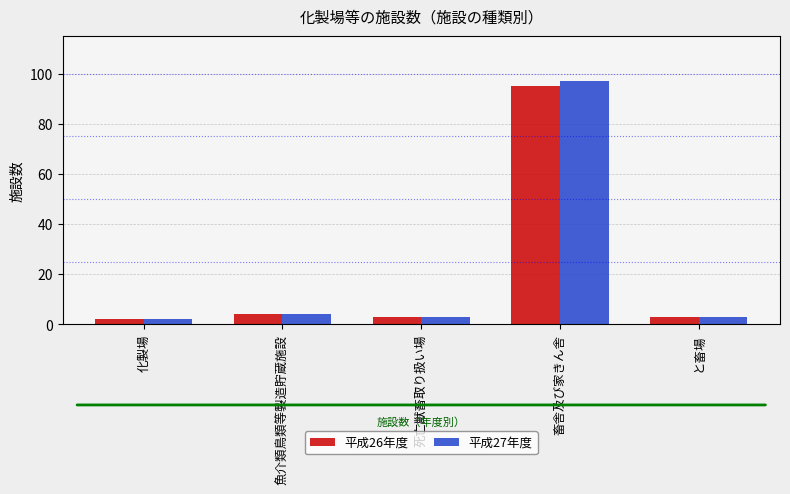

How many groups of bars are there?

5